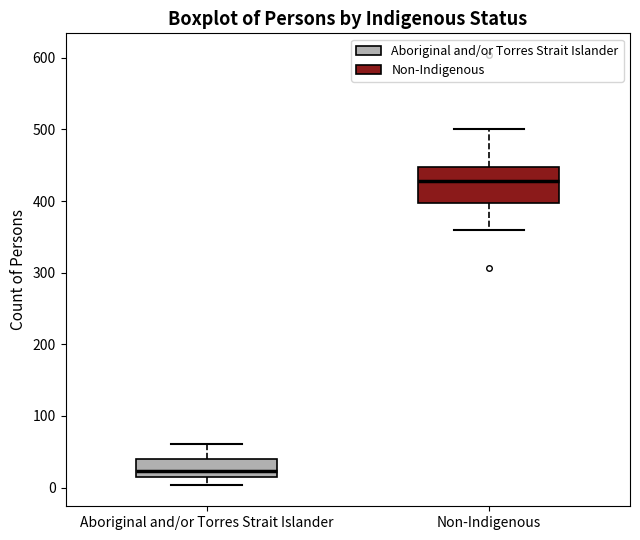

Reading left to right, read every box against the y-axis: the position of its median line, the range the box covers, and the ends of its whiskers. The values are not printed on the chart, so give them approximately, as read against the axis.

Aboriginal and/or Torres Strait Islander: median 20 (just above the box's lower edge), box 20 to 40, whiskers 0 to 60
Non-Indigenous: median 430, box 400 to 450, whiskers 360 to 500